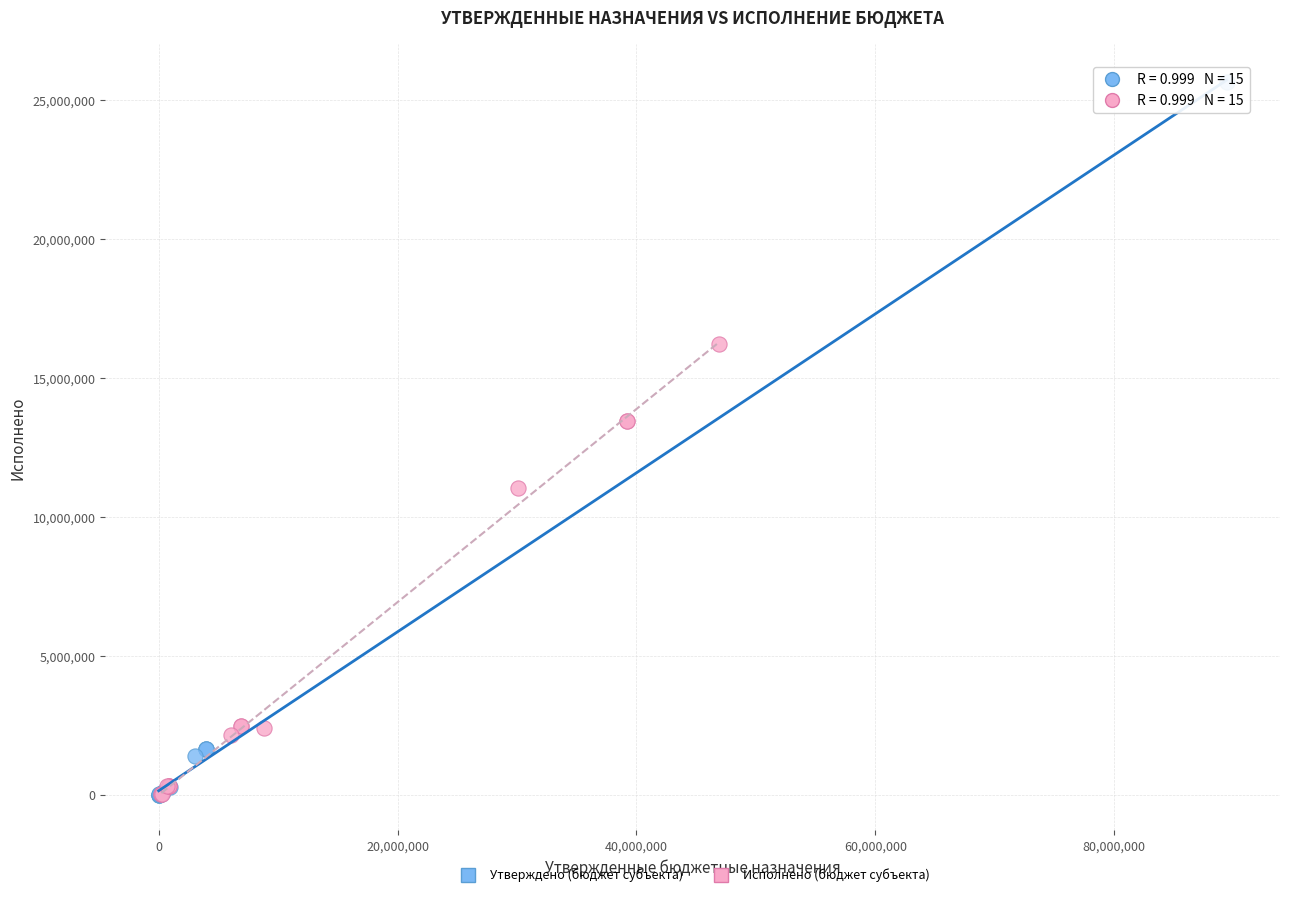

Which series reaches the maximum Y coordinate?

Утверждено (бюджет субъекта)